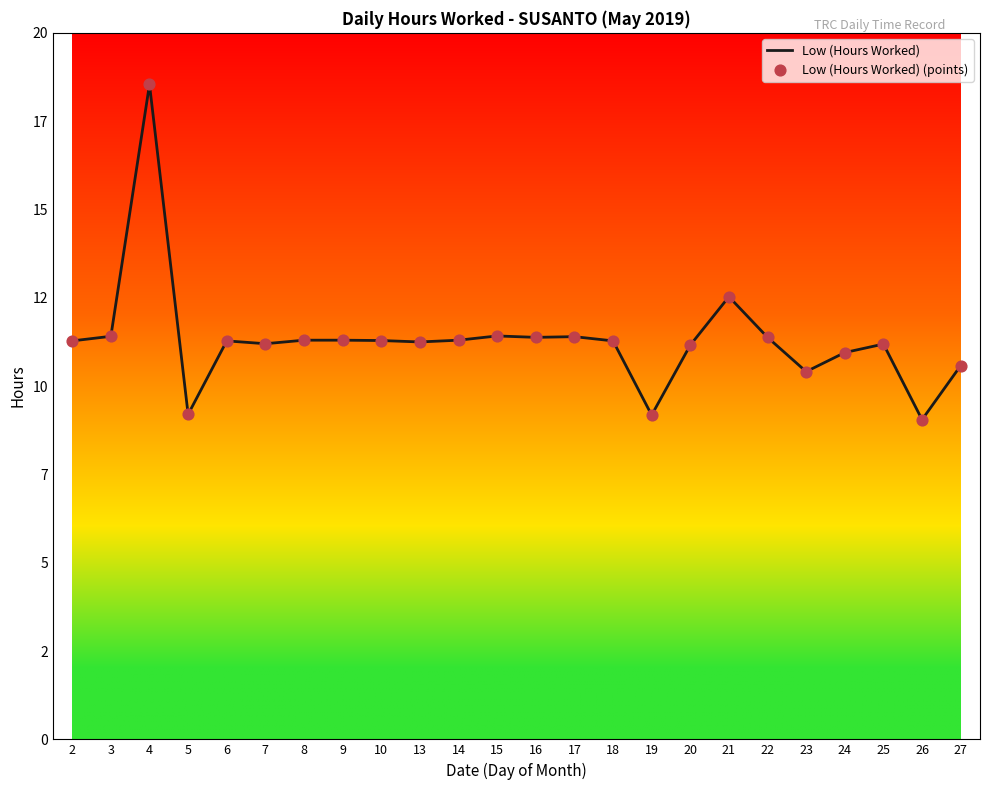

Does the chart have visible grid lines?

No